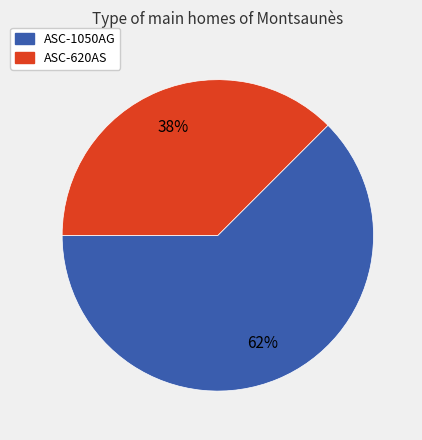

To the nearest percent, what percentage of the pie is ASC-620AS?

38%